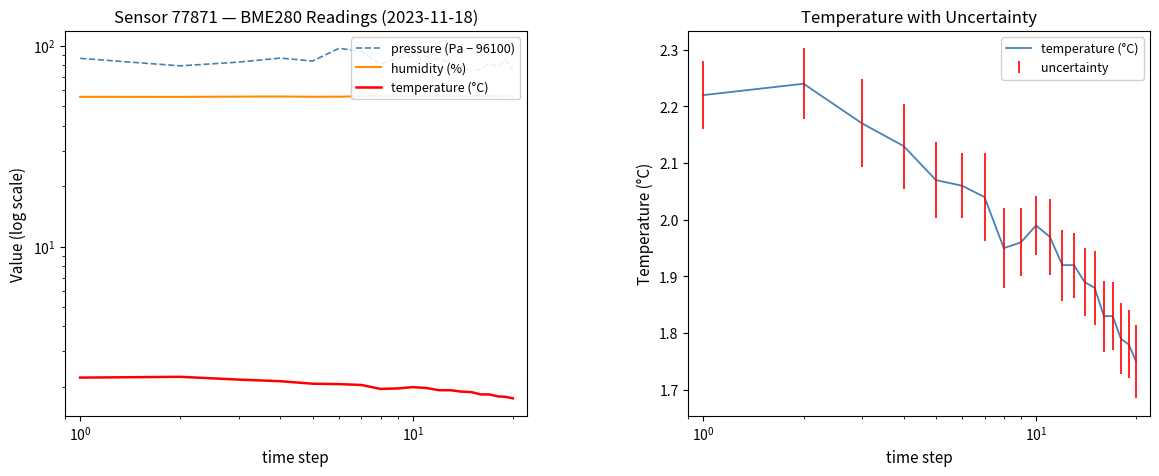

At how many categories does at least one series exceed 11?

20